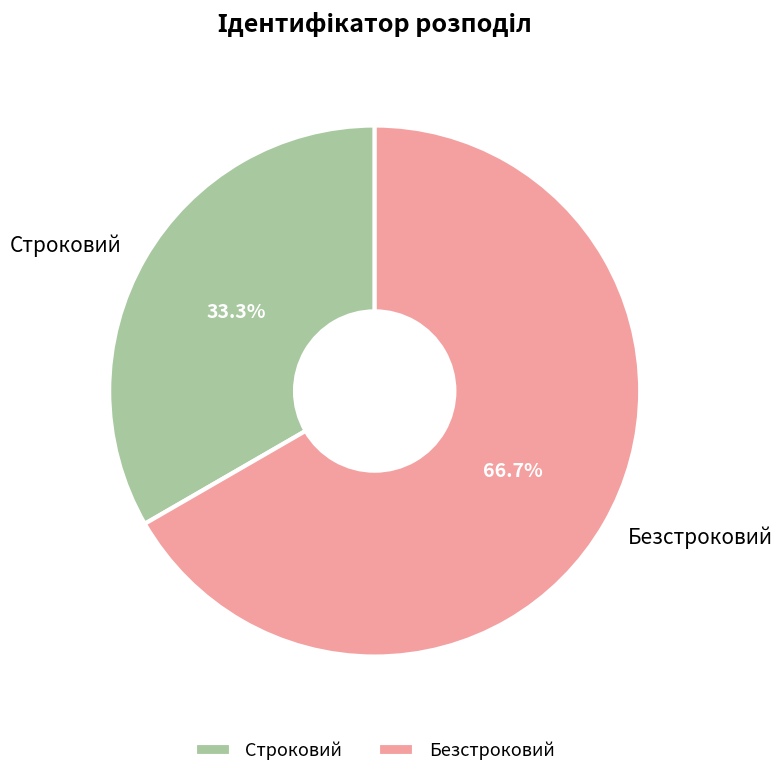

Which slice is the largest?

Безстроковий